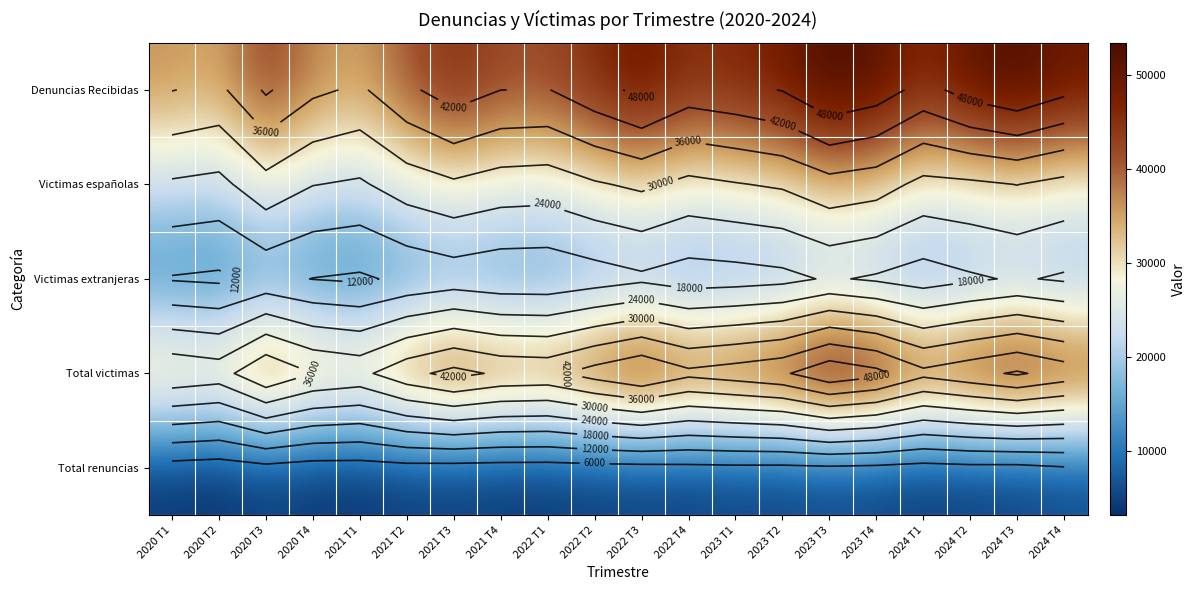

Where is Victimas extranjeras nearest to the value 14815?

2021 T3